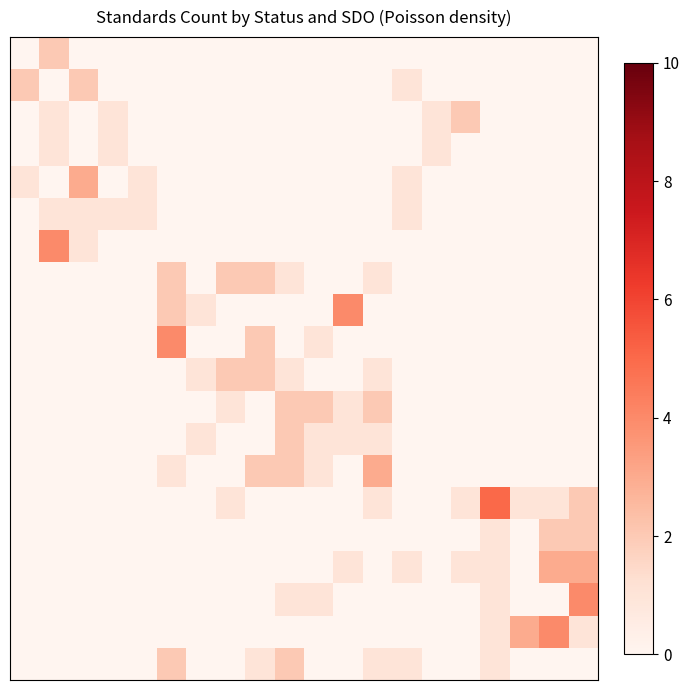

How many series are shown in this chart?

20